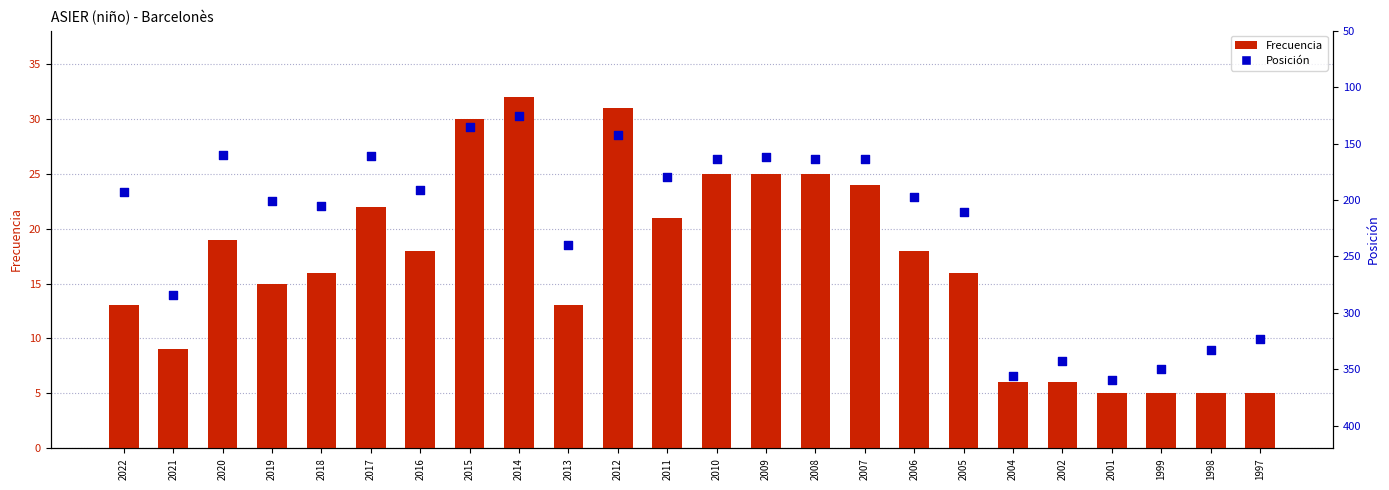

What are all the series names shown in the legend?

Frecuencia, Posición